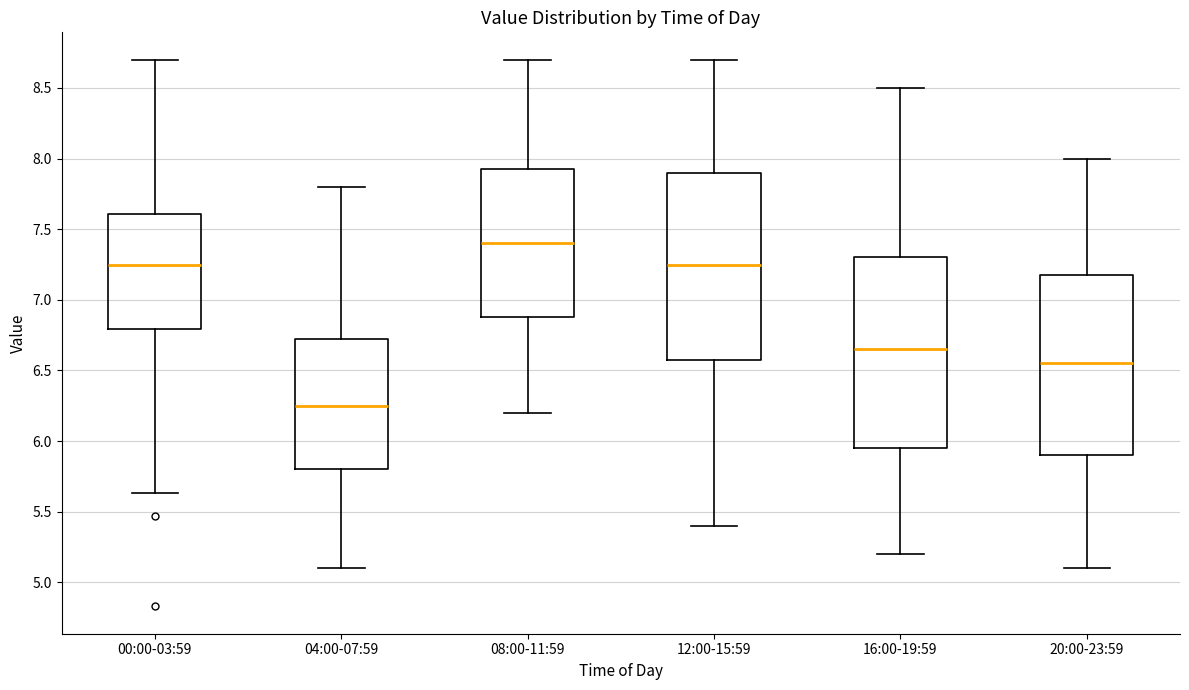

Reading left to right, read every box against the y-axis: the position of its median line, the range the box covers, and the ends of its whiskers. The values are not printed on the chart, so give them approximately, as read against the axis.

00:00-03:59: median 7.25, box 6.80 to 7.60, whiskers 5.65 to 8.70
04:00-07:59: median 6.25, box 5.80 to 6.75, whiskers 5.10 to 7.80
08:00-11:59: median 7.40, box 6.90 to 7.95, whiskers 6.20 to 8.70
12:00-15:59: median 7.25, box 6.60 to 7.90, whiskers 5.40 to 8.70
16:00-19:59: median 6.65, box 5.95 to 7.30, whiskers 5.20 to 8.50
20:00-23:59: median 6.55, box 5.90 to 7.20, whiskers 5.10 to 8.00